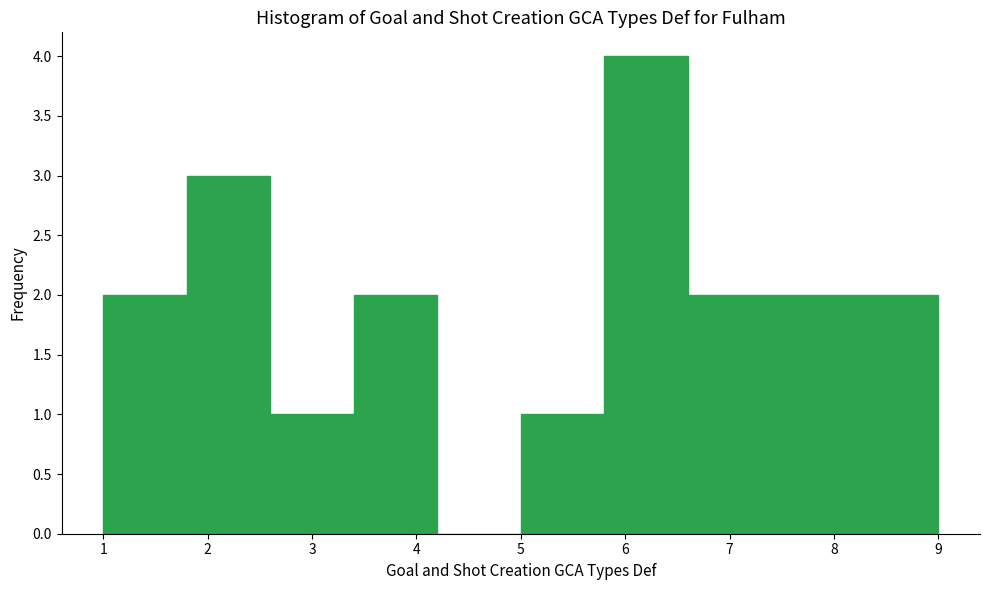

Reading left to right, transcribe this chart: for each bar, give the range it covers on the x-axis and its height. The values are not printed on the chart, so give them approximately, as read against the axis.

1.0 to 1.8: 2
1.8 to 2.6: 3
2.6 to 3.4: 1
3.4 to 4.2: 2
4.2 to 5.0: 0
5.0 to 5.8: 1
5.8 to 6.6: 4
6.6 to 7.4: 2
7.4 to 8.2: 2
8.2 to 9.0: 2